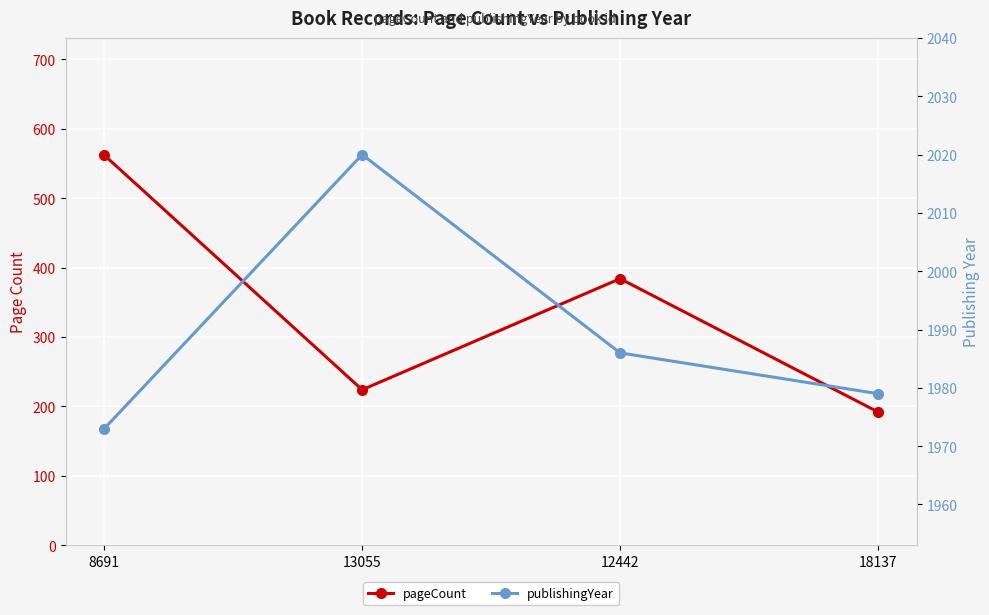

Which series changed the most between 12442 and 18137?

pageCount